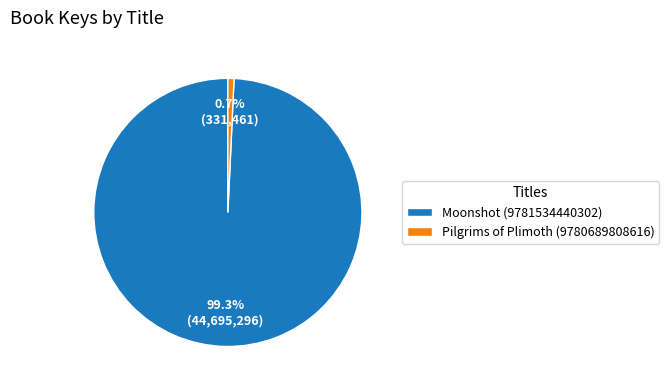

Does Moonshot (9781534440302) represent more than half of the total?

Yes